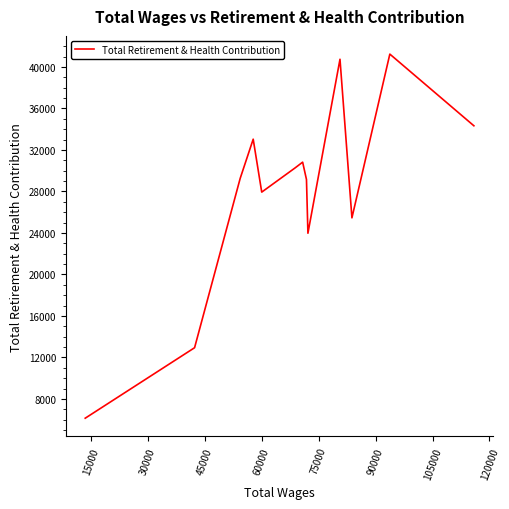

What is the smallest value displayed?

6145